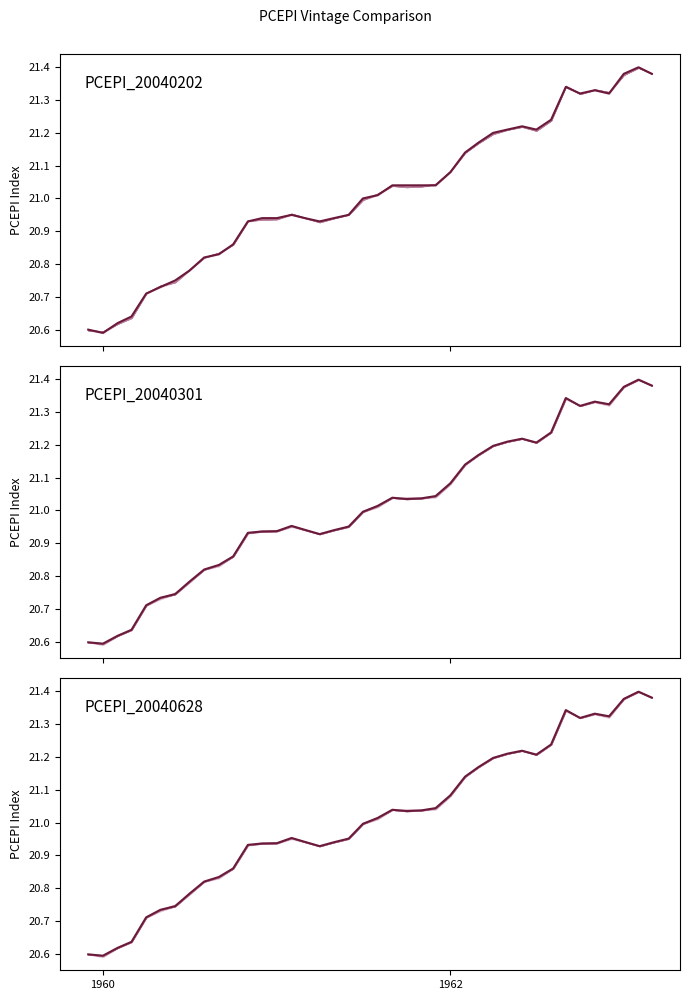

Does the chart have visible grid lines?

No